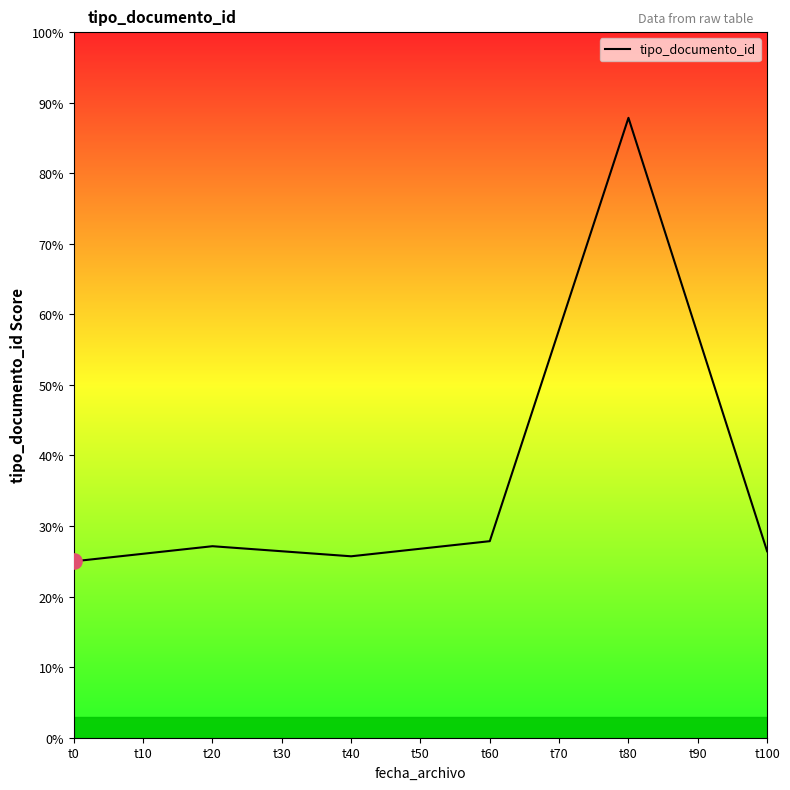

What is the ratio of the value at t40 to the value at t20?

0.9